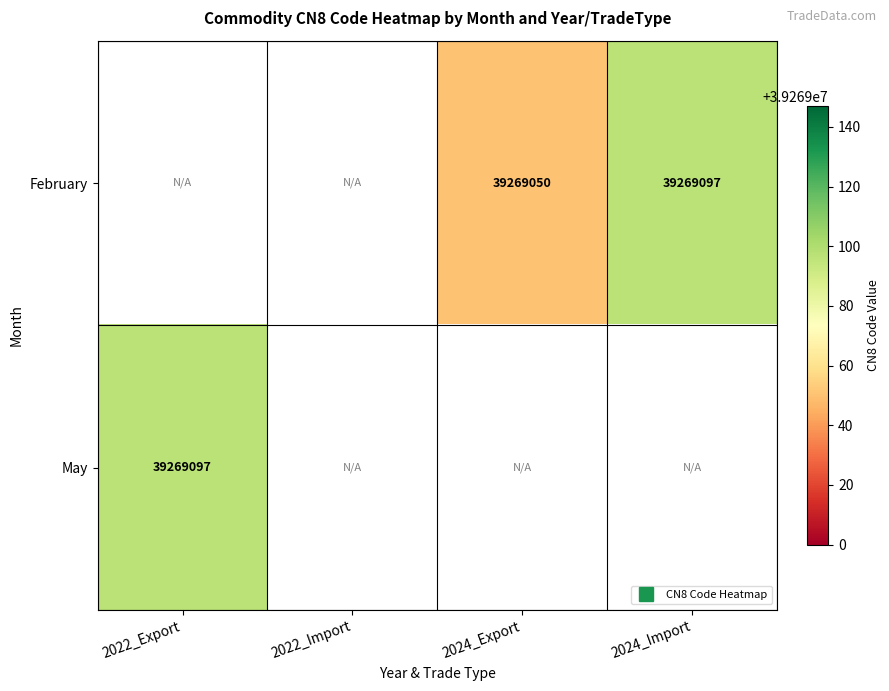

At which category does the chart reach its minimum across all series?

2024_Export